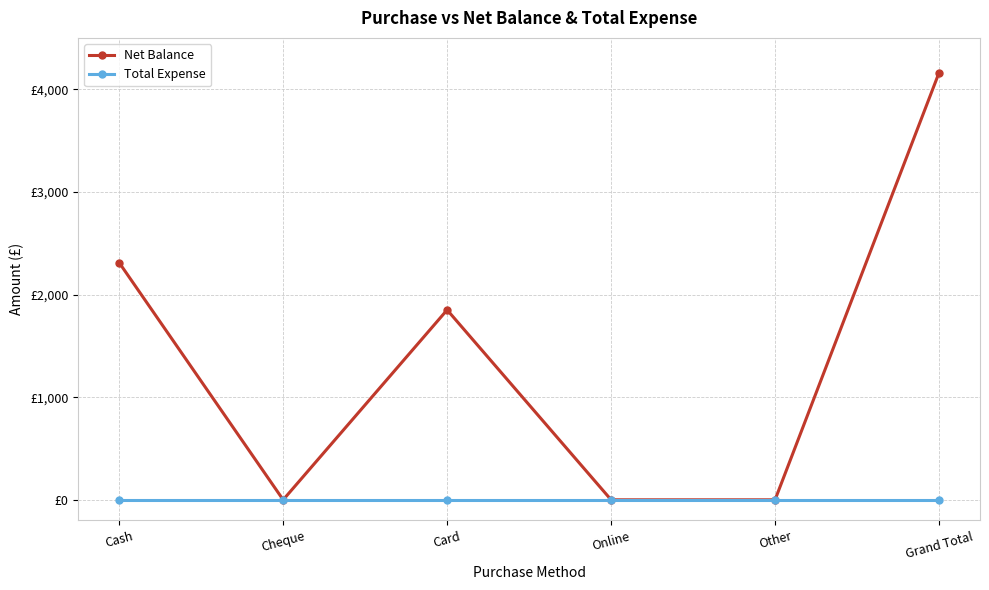

Reading right to left, list all the values displayed in this chart.

Net Balance: Grand Total=4160	Other=0	Online=0	Card=1850	Cheque=0	Cash=2310
Total Expense: Grand Total=0	Other=0	Online=0	Card=0	Cheque=0	Cash=0